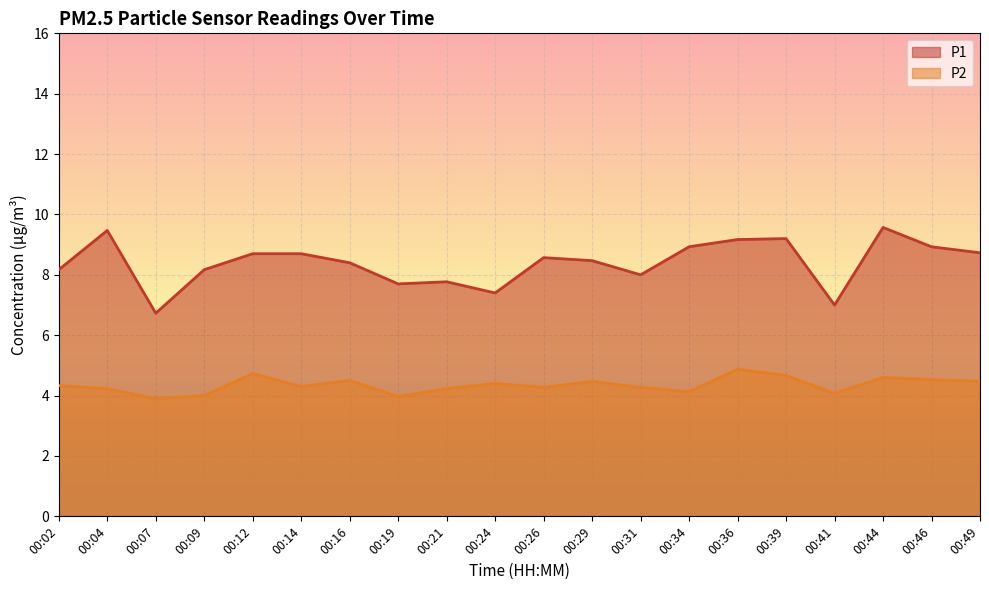

What is the total value across all series at 00:07?

10.6